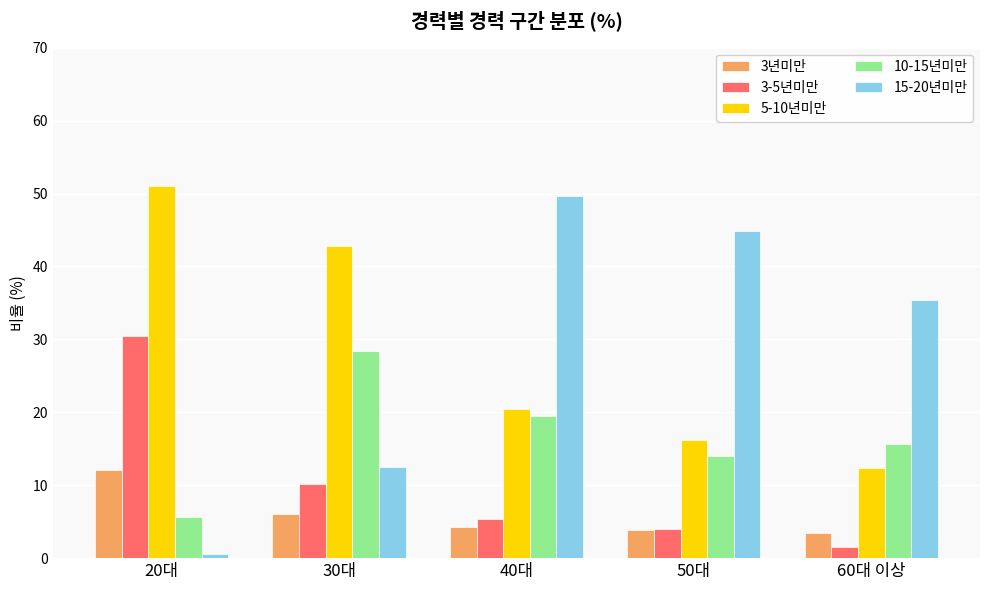

The value of 10-15년미만 at 40대 is 9.6. True or false?

False